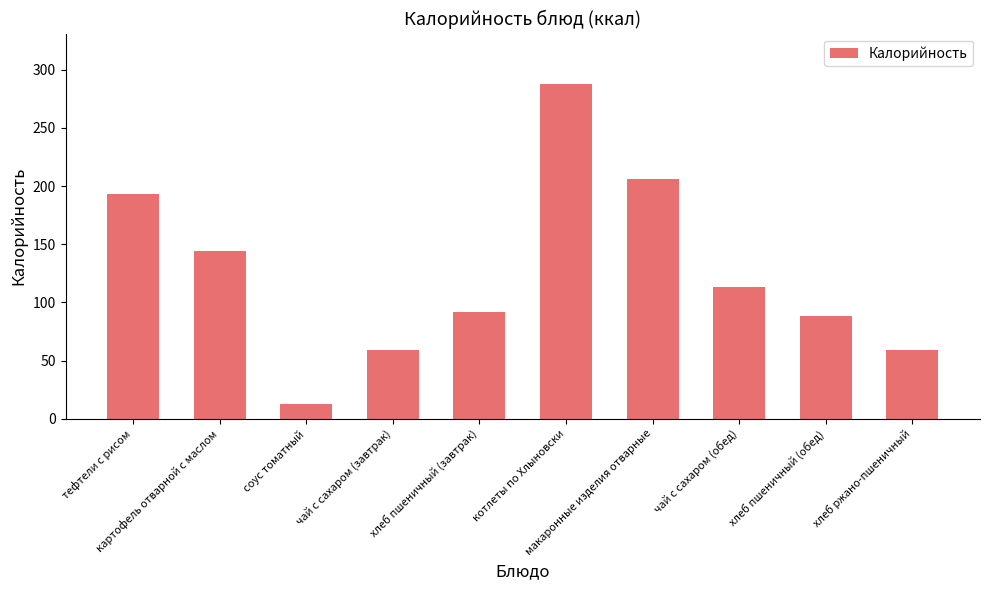

What is the value of the 4th bar from the left?

59